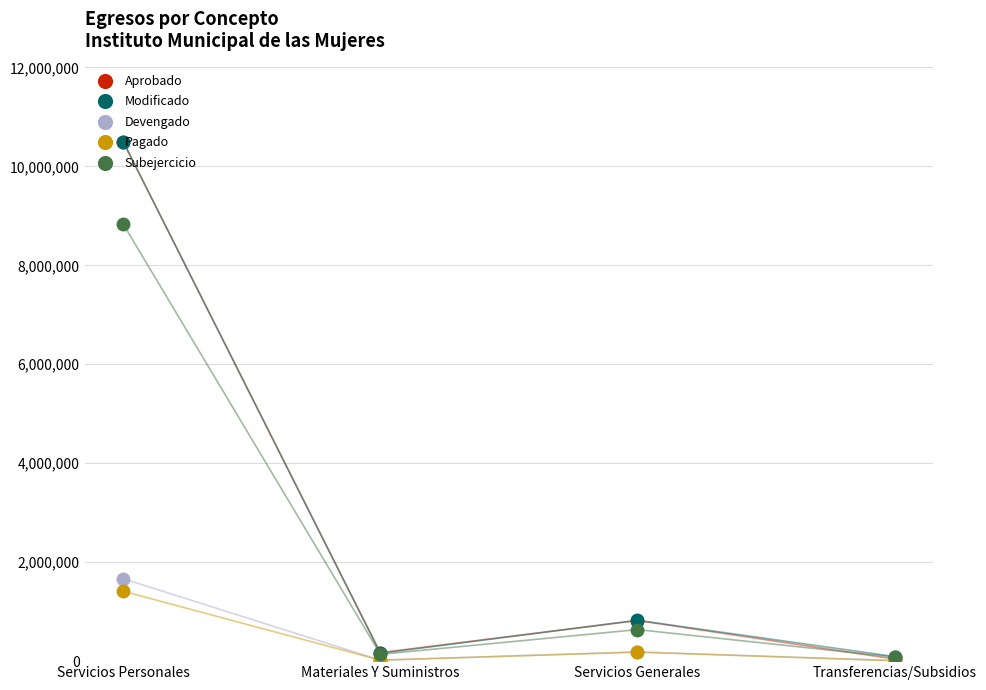

At which category does Subejercicio reach its first local peak?

Servicios Generales